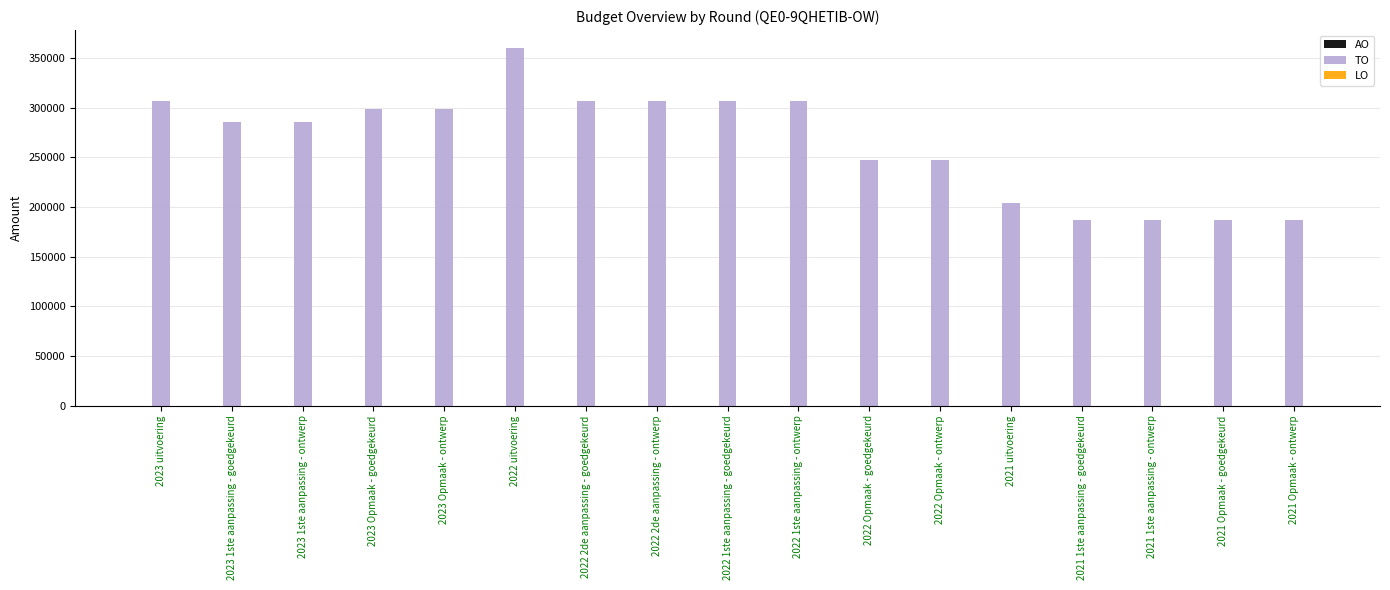

Does the chart contain any negative values?

No